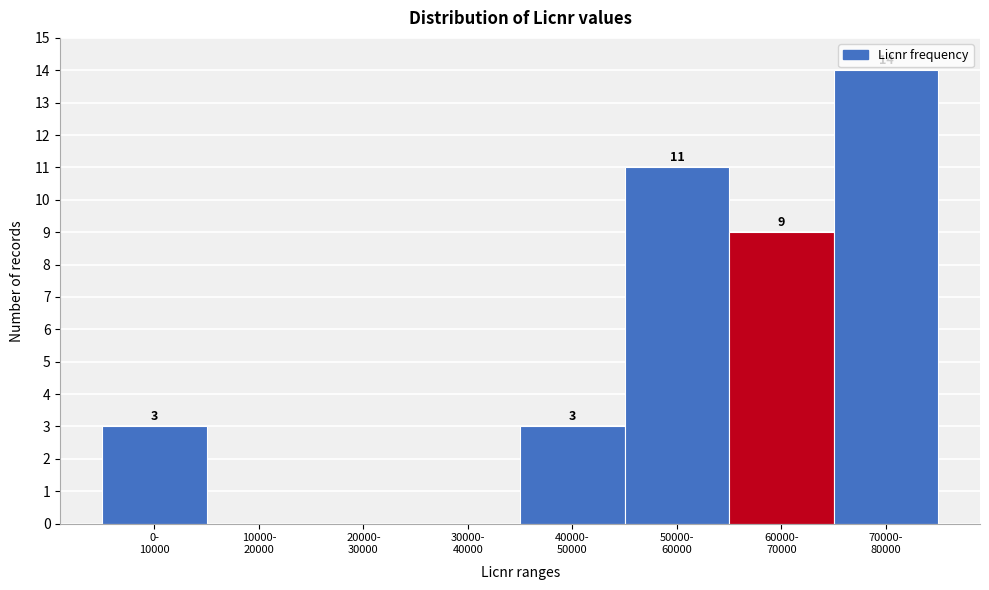

How many values are between 0 and 11?

7